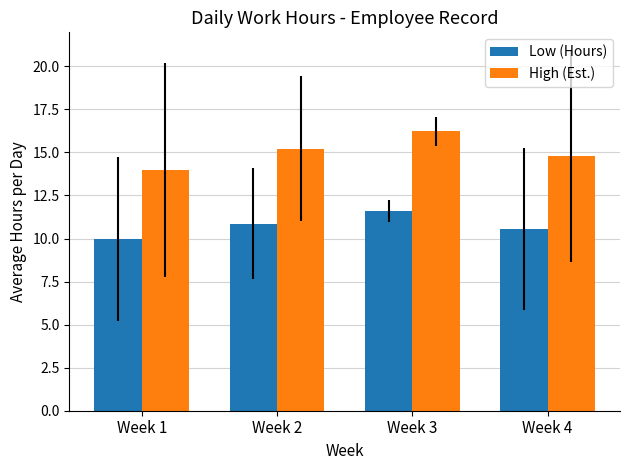

Is the value of Low (Hours) at Week 4 greater than the value of High (Est.) at Week 1?

No